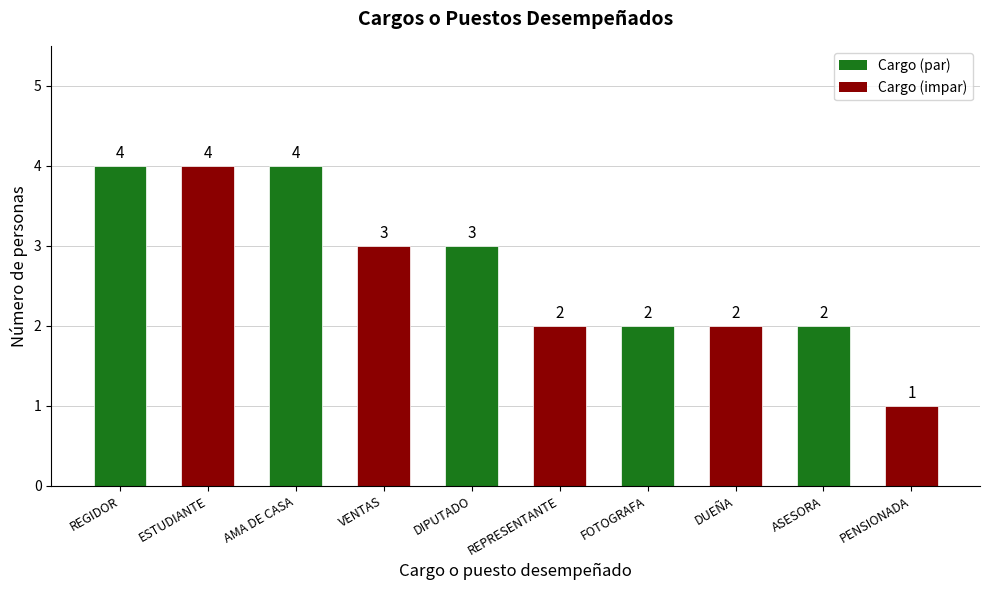

How many bars are there in total?

10